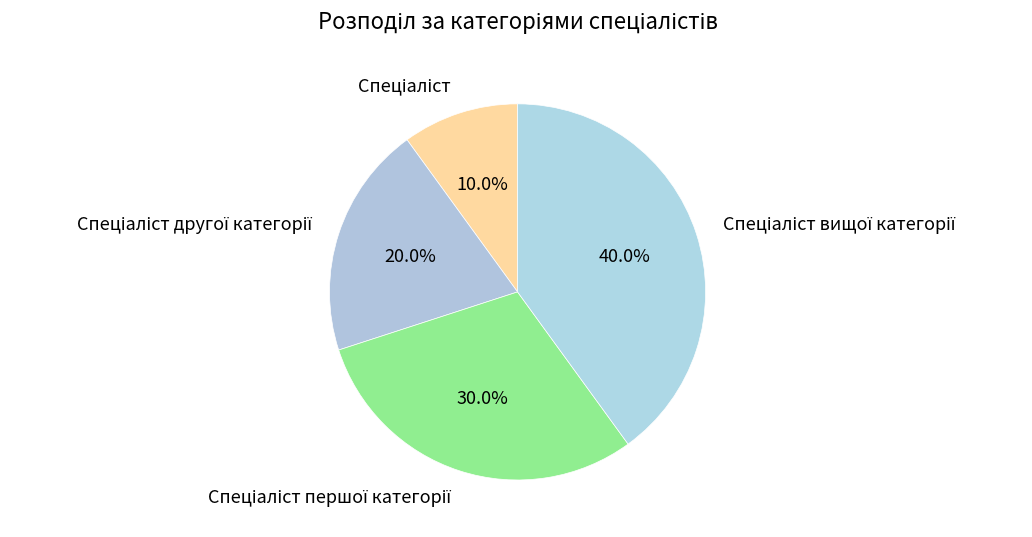

Count the number of slices in the pie.

4